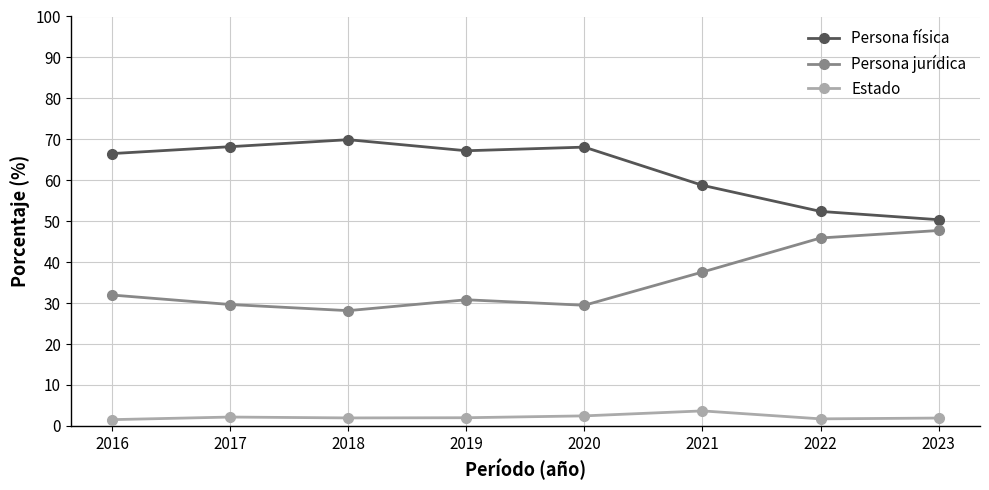

List the series in order of their overall mean, highest first.

Persona física, Persona jurídica, Estado